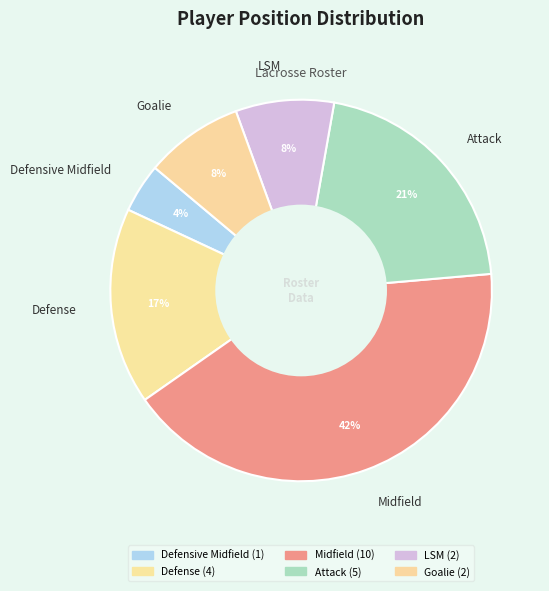

The Defensive Midfield slice represents 20% of the pie. True or false?

False